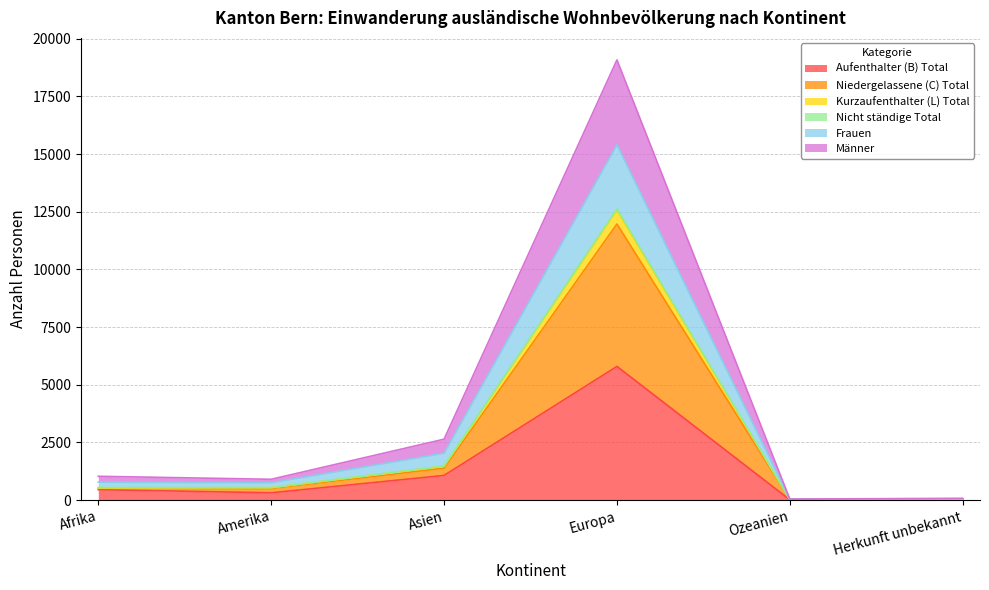

What is the smallest value displayed?

18